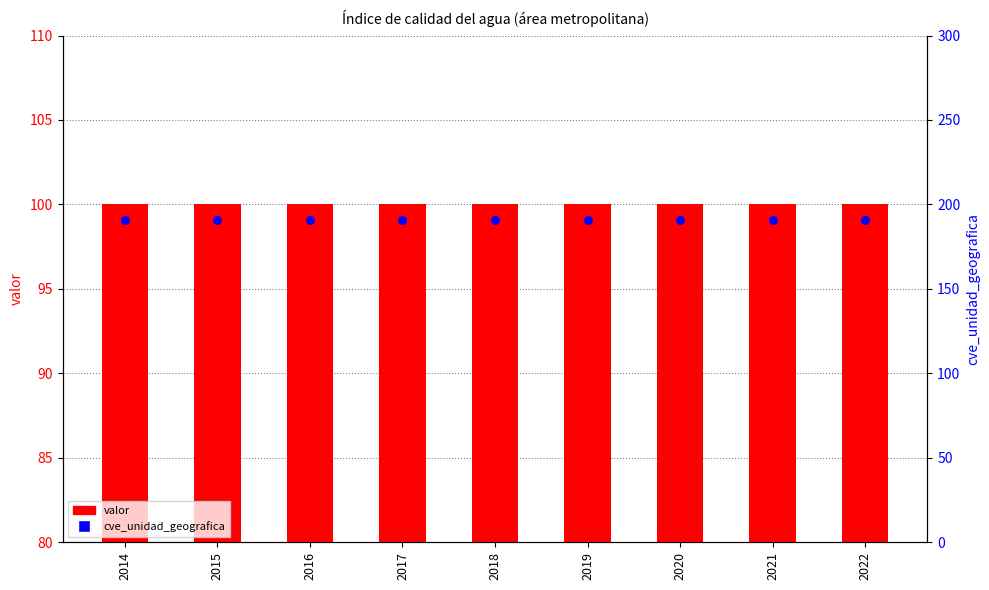

What is the total value across all series at 2021?

291